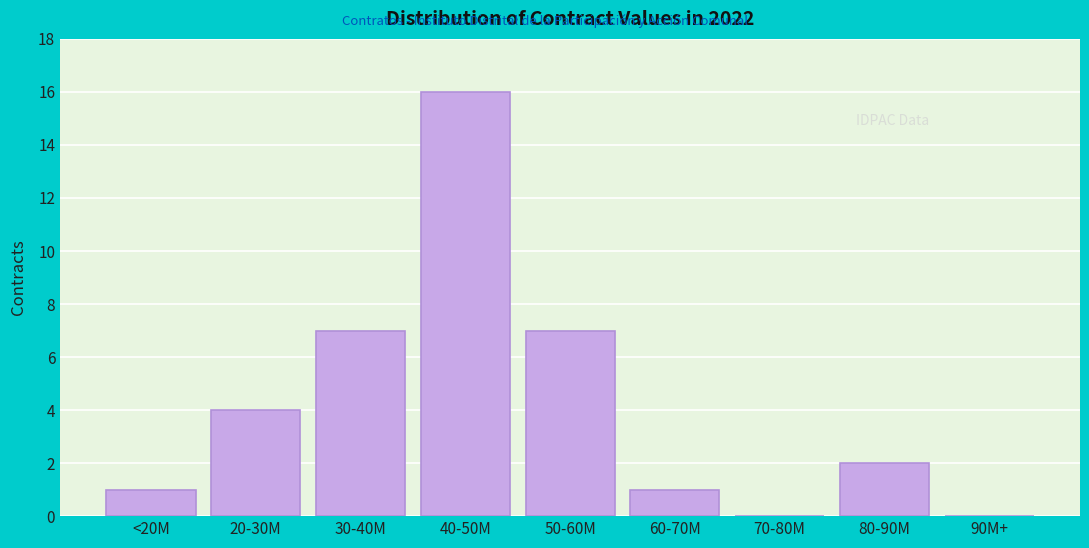

What is the sum of all values?

38